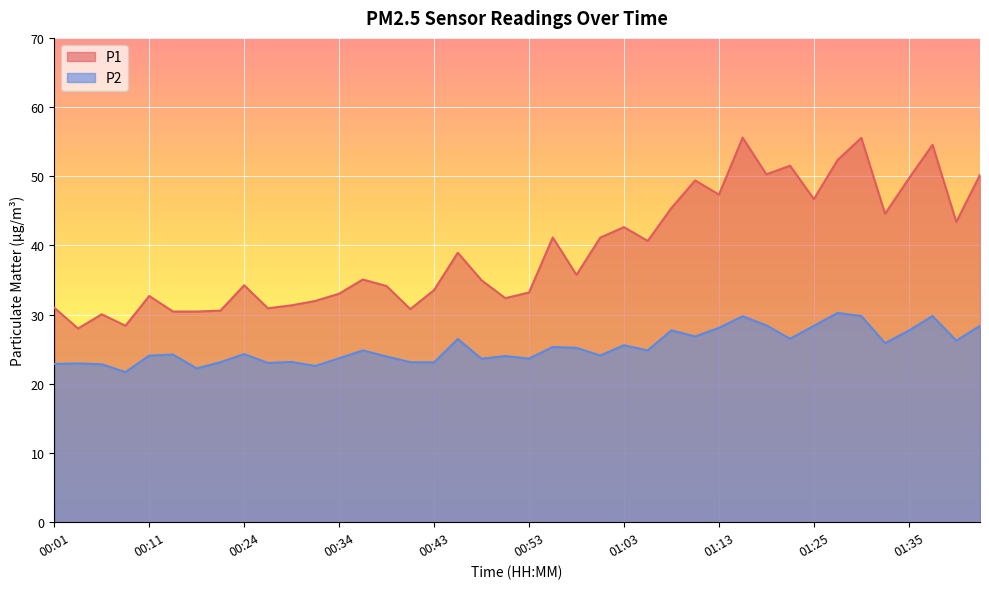

What is the value of the P1 point at the 6th from the left?

30.4